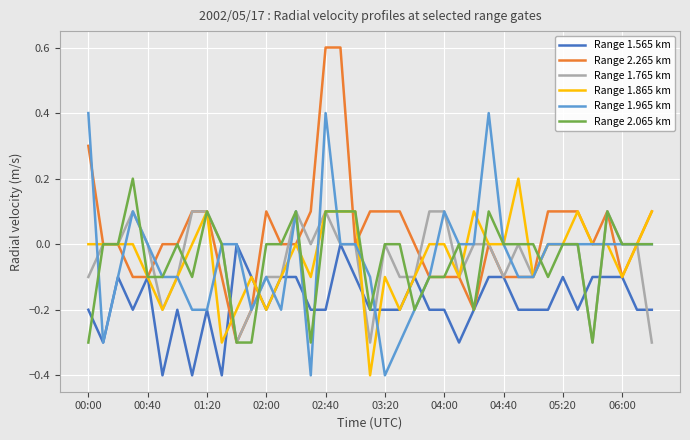

Does the chart have visible grid lines?

Yes